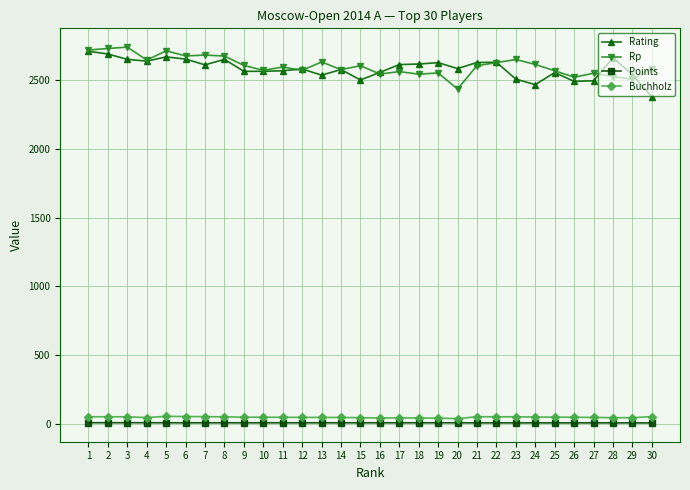

Is the value of Rp at 24 greater than the value of Rating at 1?

No